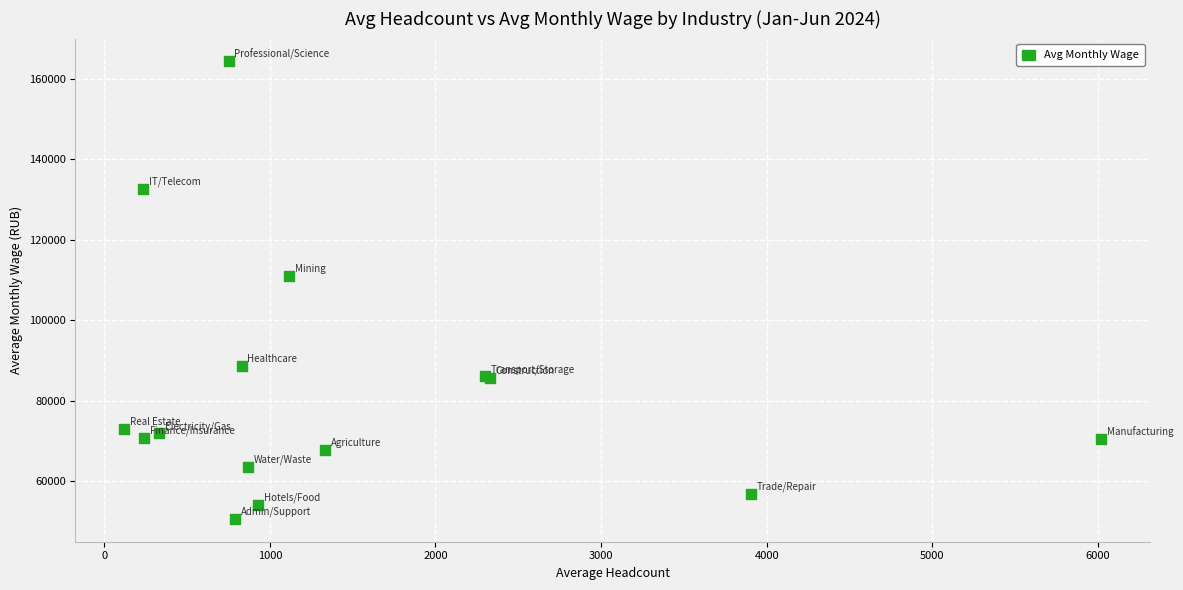

What Y value in the scatter plot is closest to 107473?

110879.8